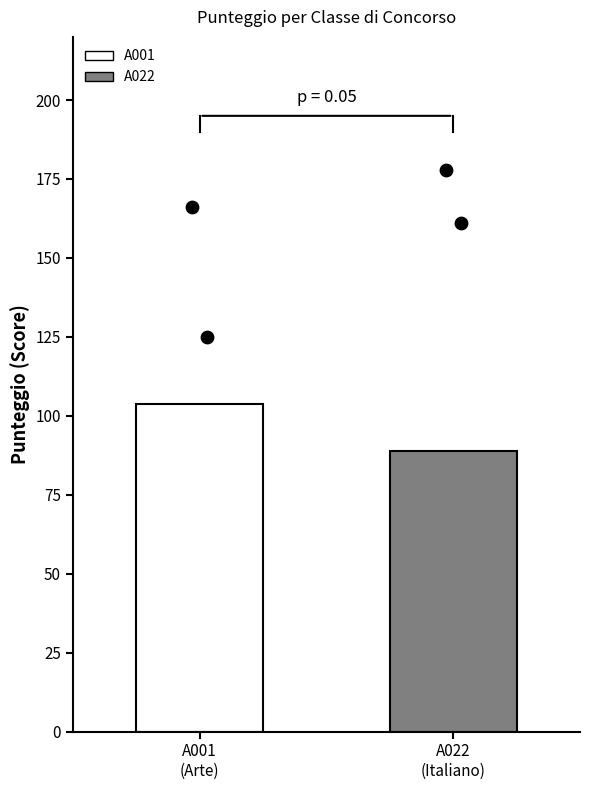

Which series has the largest Y range (max minus min)?

A001 points